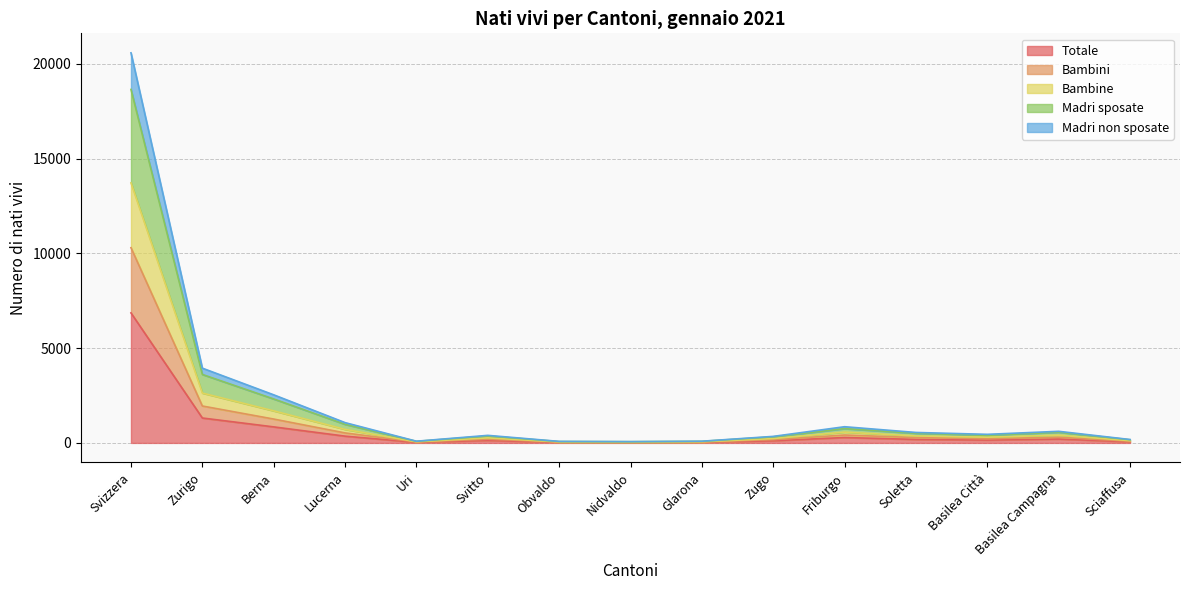

What is the total value across all series at Sciaffusa?

180